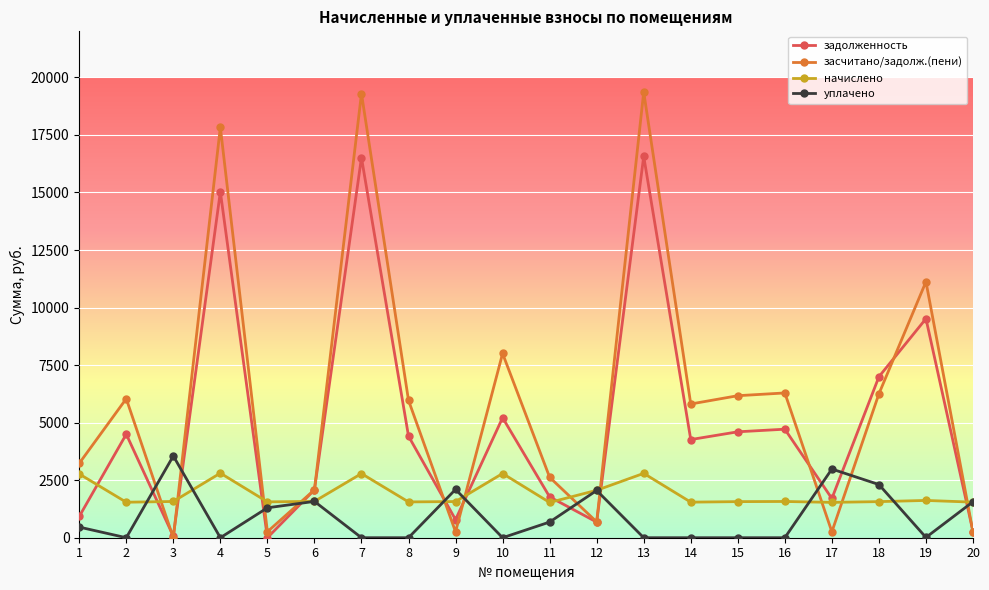

What is the difference between the highest and lowest values at 1?

2768.3